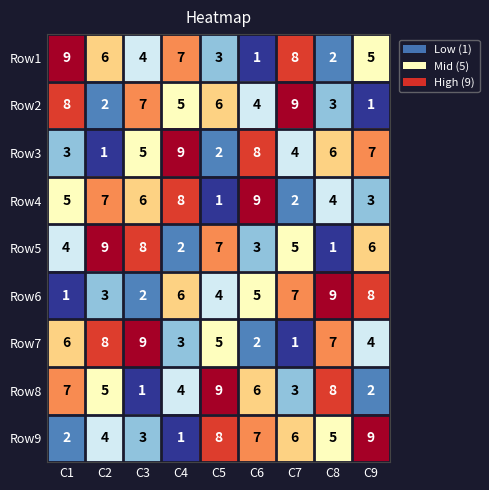

The Row5 series shows 0 at C8. True or false?

False